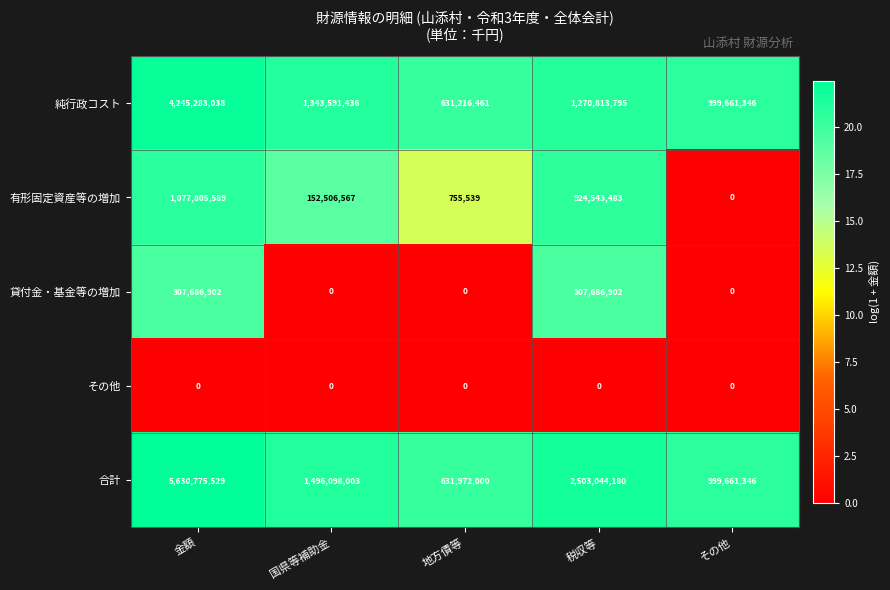

Where does the 合計 series first go above 1496098003?

金額